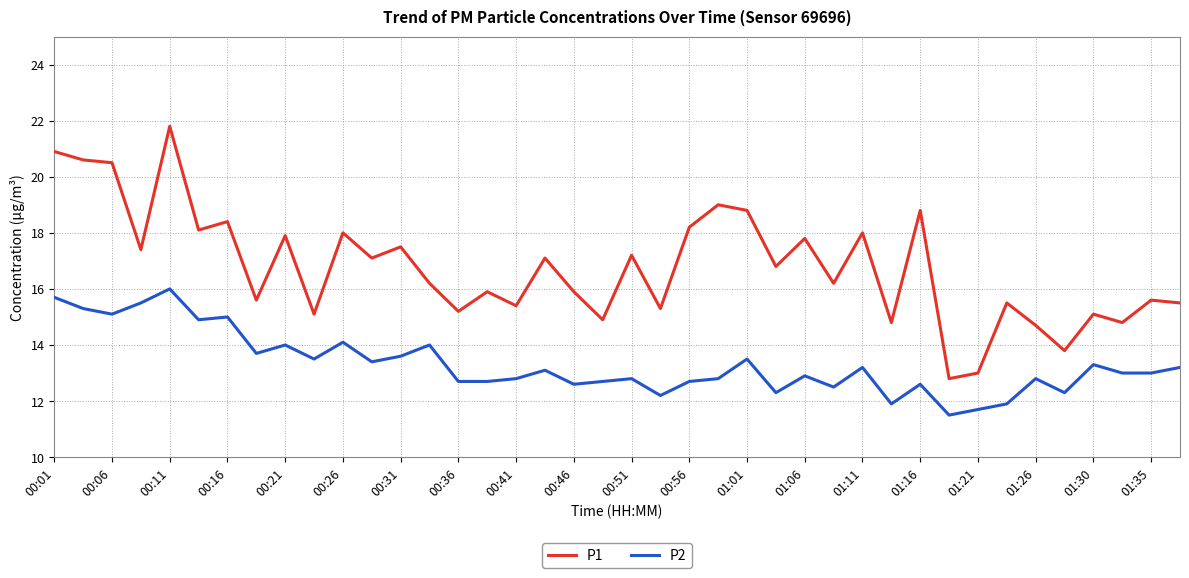

Which series has the largest range (max minus min)?

P1